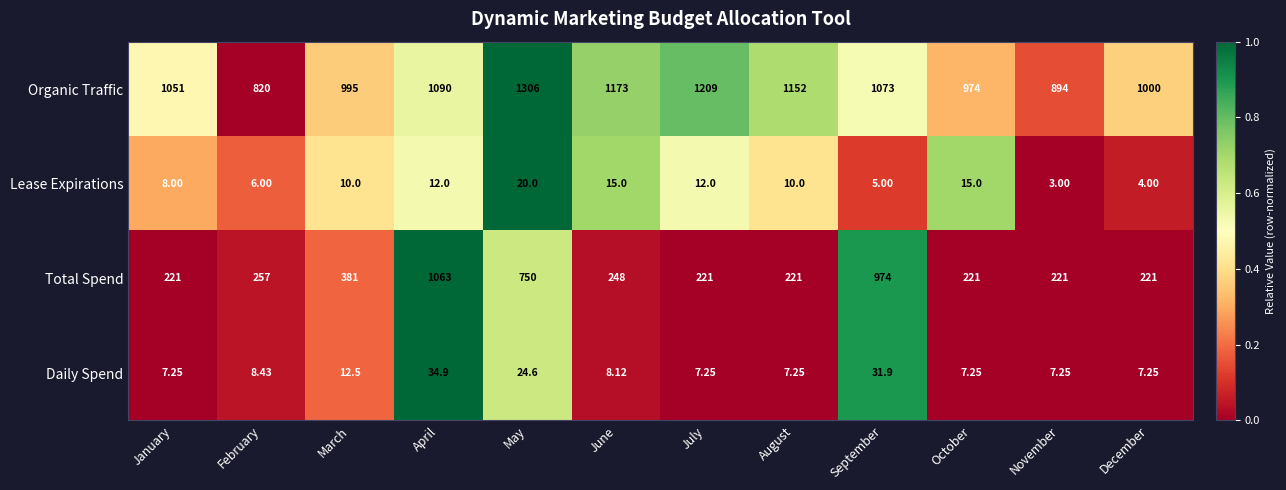

Where is Organic Traffic nearest to the value 1063?

September